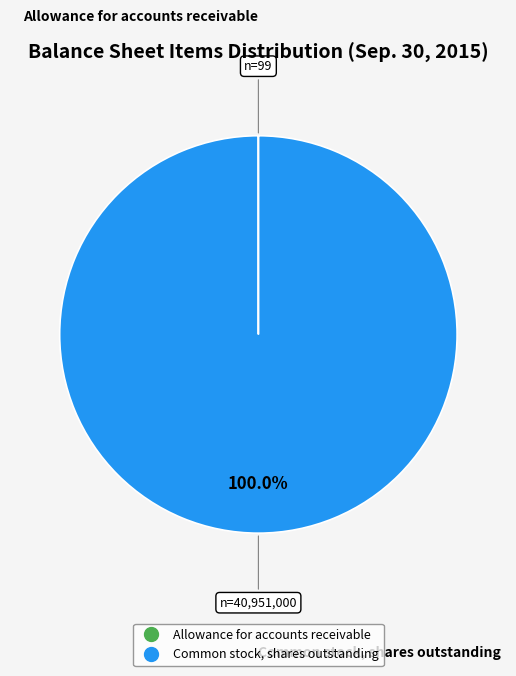

What is the largest slice in the pie chart?

Common stock, shares outstanding